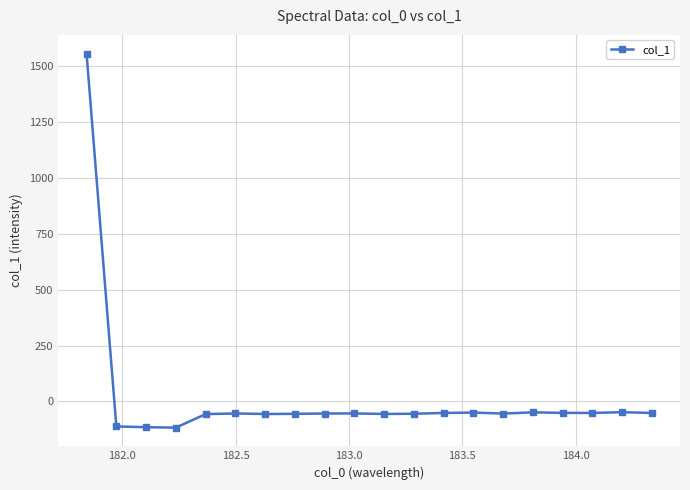

How many data points are less than -54?

11